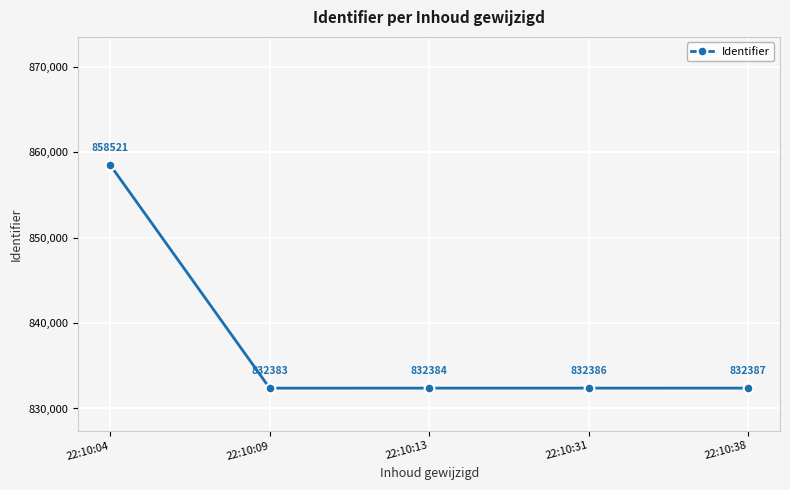

What is the maximum value shown in the chart?

858521